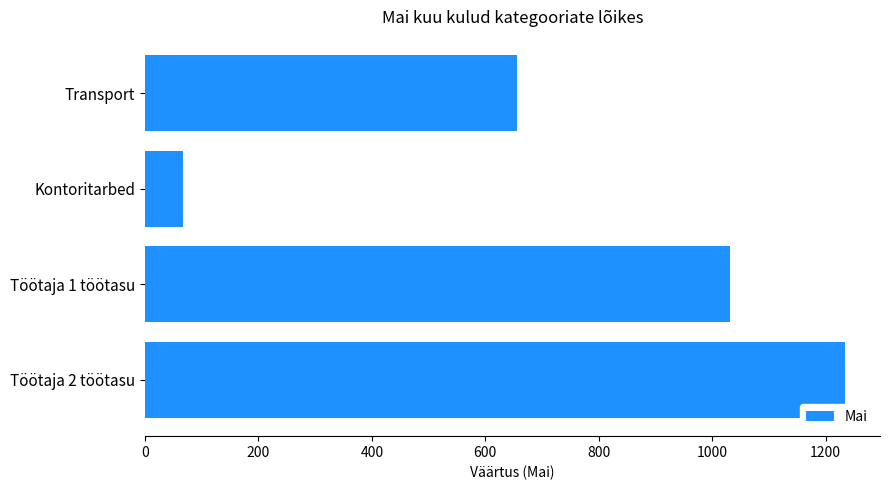

Rank the categories by value from lowest to highest.

Kontoritarbed, Transport, Töötaja 1 töötasu, Töötaja 2 töötasu